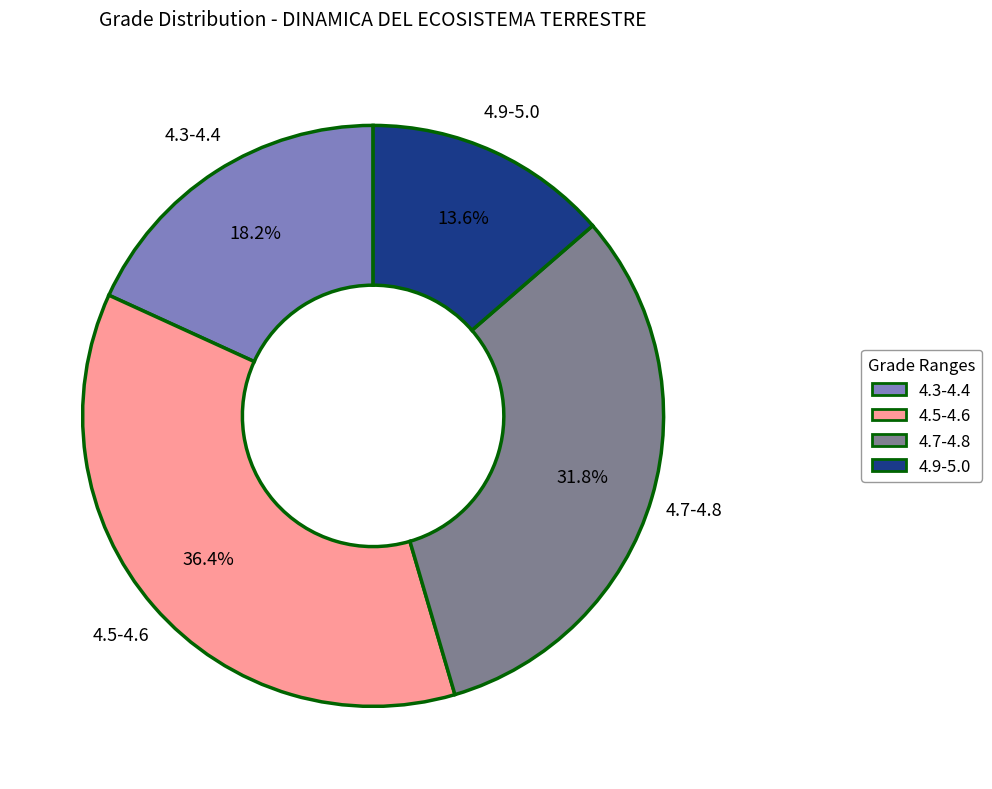

How many slices are in this pie chart?

4